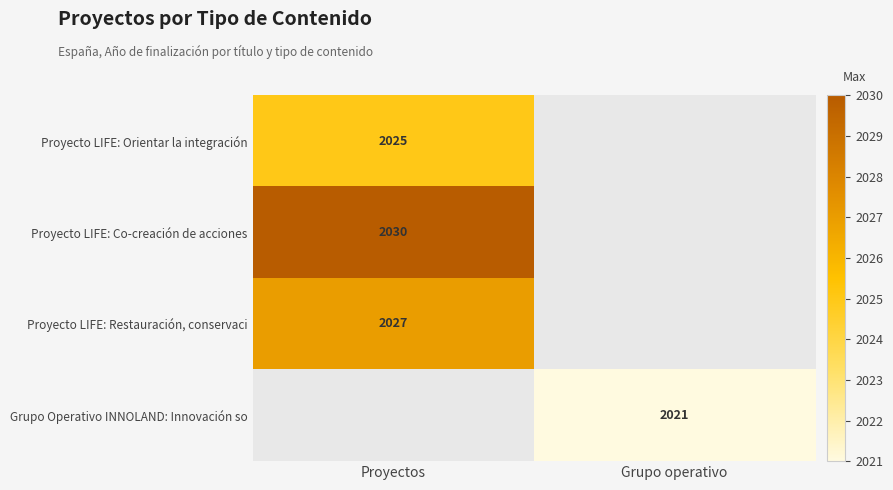

True or false: Grupo Operativo INNOLAND: Innovación so has a value of 2021 at Grupo operativo.

True